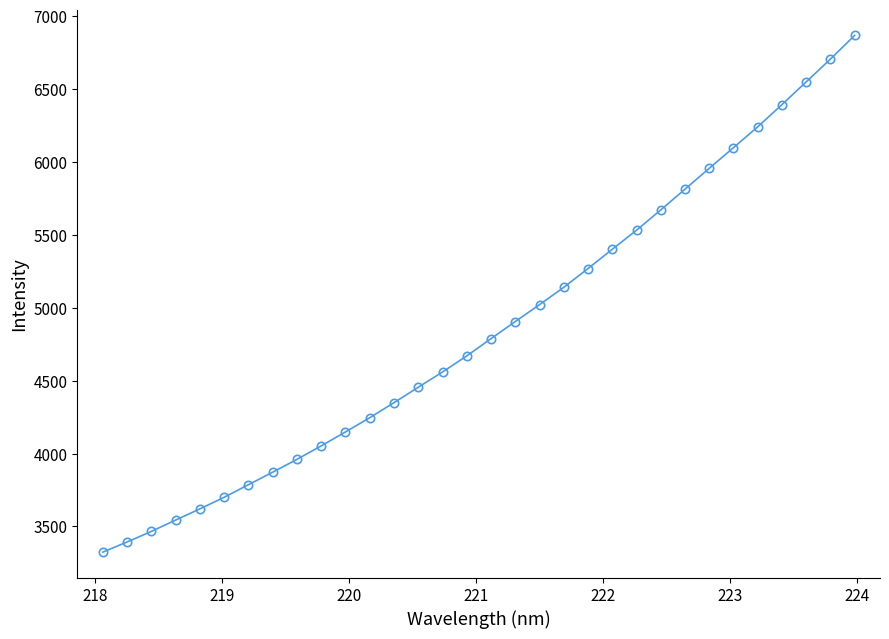

What is the maximum value shown in the chart?

6869.0